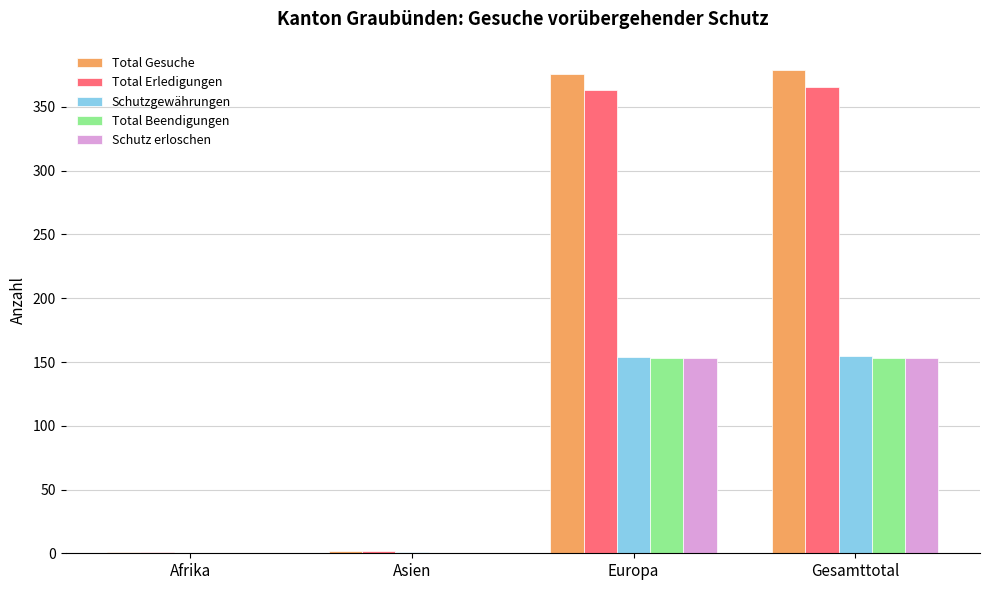

What is the sum of the Total Erledigungen values at Gesamttotal and Afrika?

367